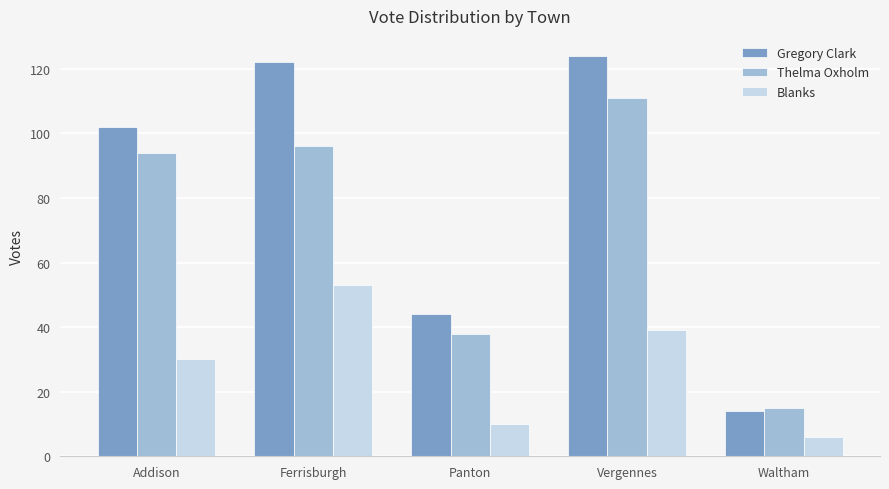

How many categories are shown in the chart?

5